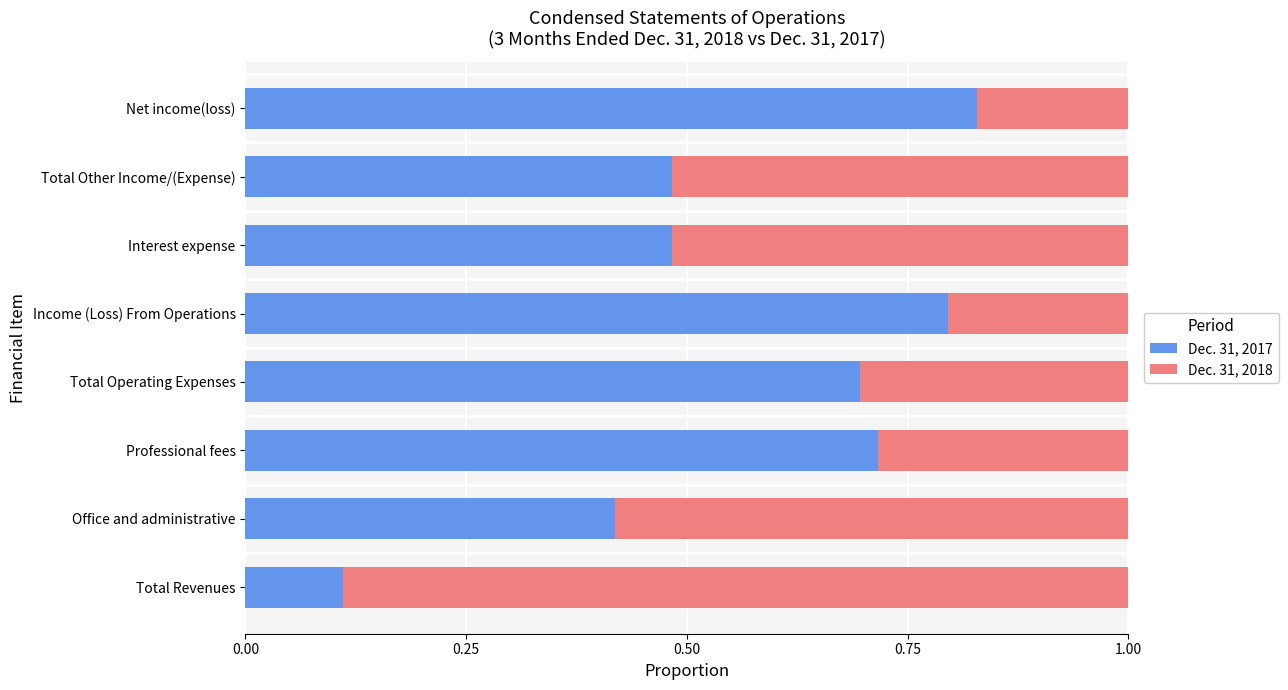

At which label does Dec. 31, 2017 reach its peak?

Net income(loss)